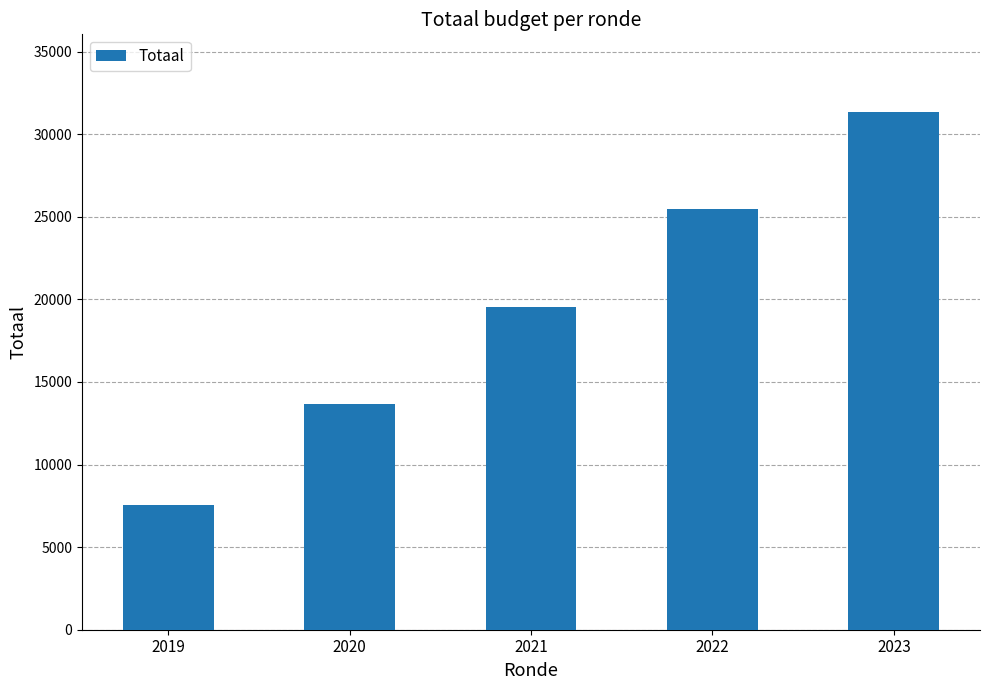

What is the maximum value shown in the chart?

31344